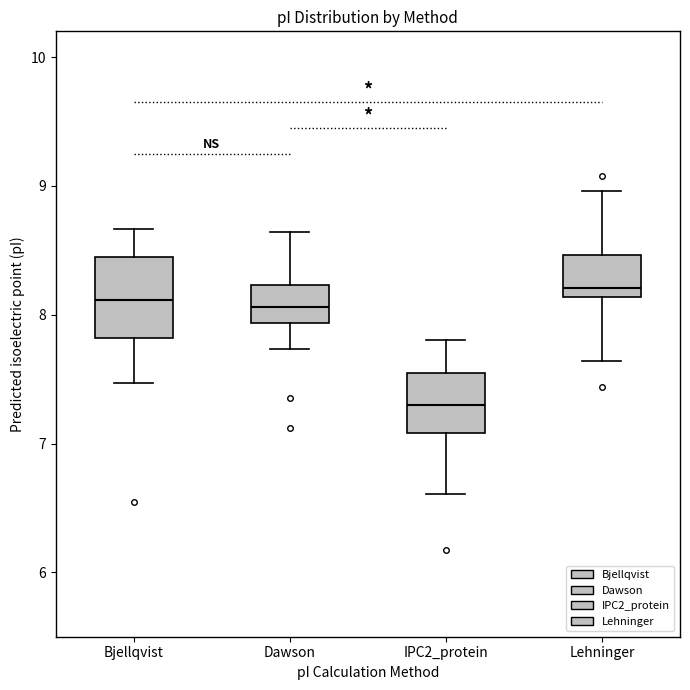

Which box is the tallest, from its lower edge to its upper edge?

Bjellqvist